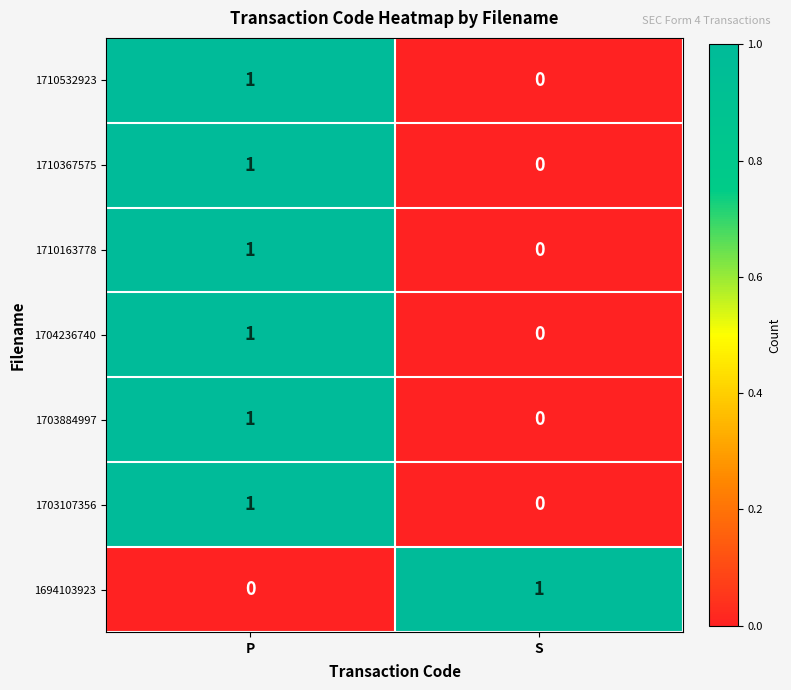

At how many categories does at least one series exceed 0?

2